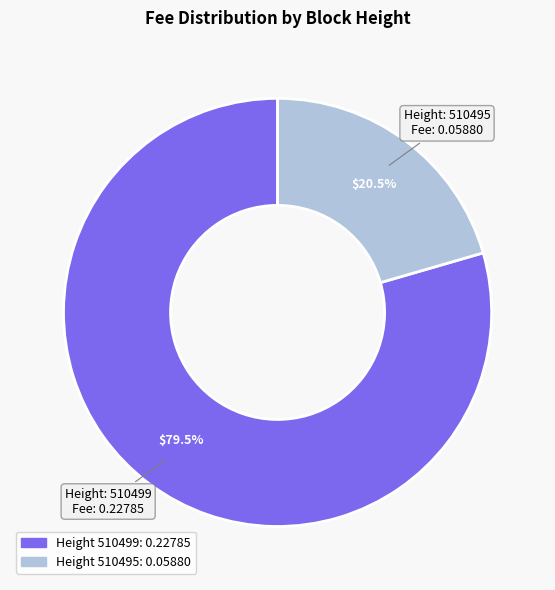

To the nearest percent, what is the difference between the largest and smallest slice percentages?

59%